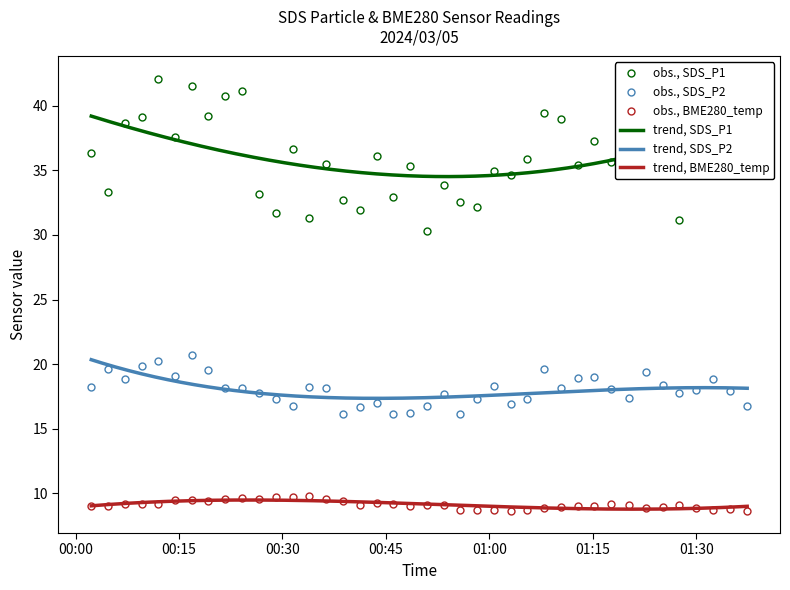

True or false: obs., BME280_temp has more than 1 points higher than both neighbors.

True